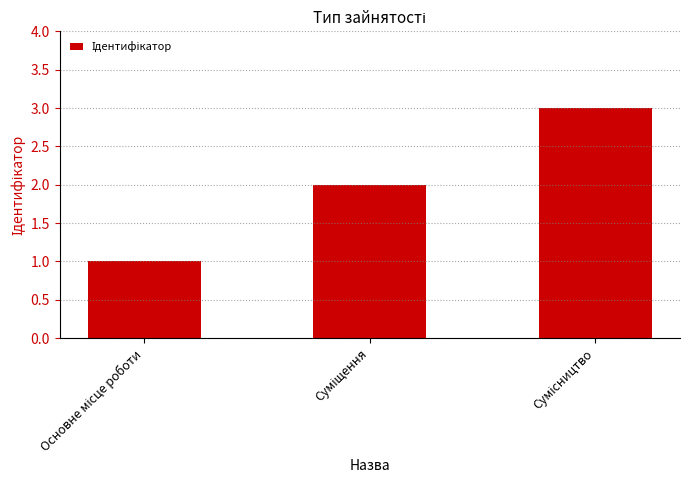

What is the maximum value shown in the chart?

3